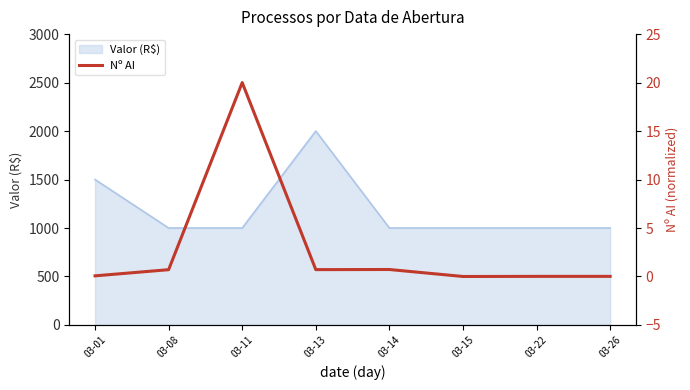

Which category has the highest value in the Valor (R$) series?

03-13